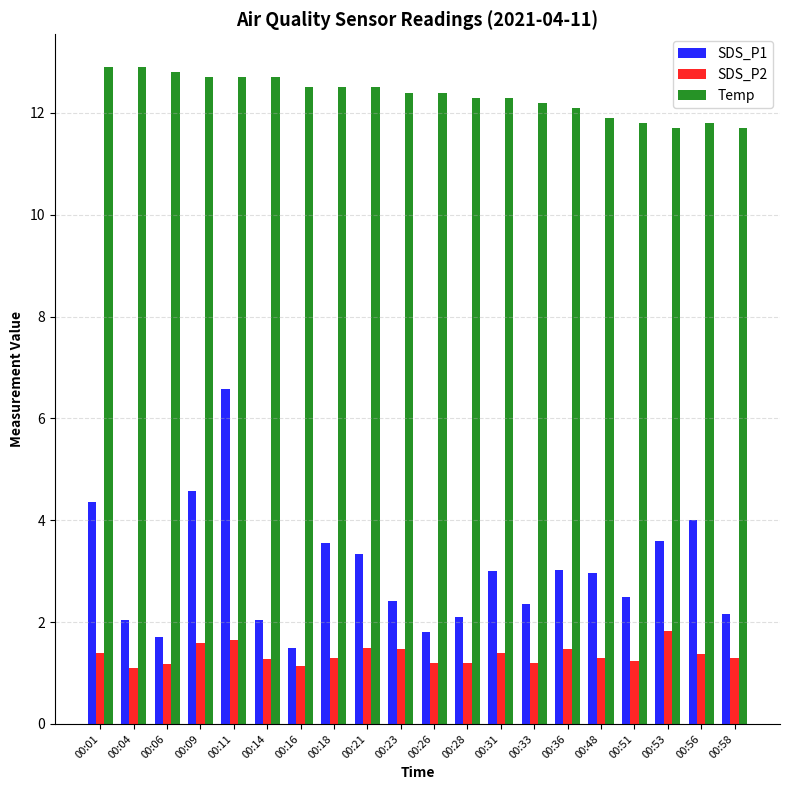

Which series has the widest spread of values?

SDS_P1